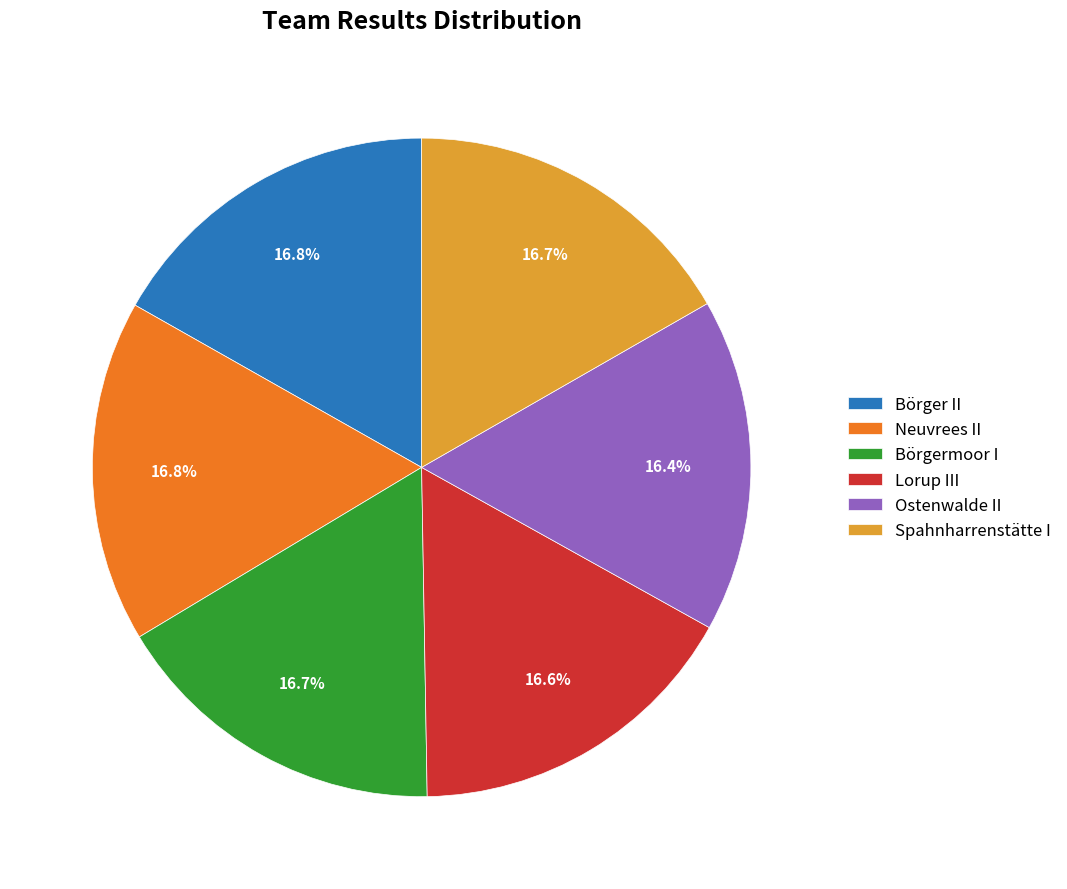

What portion of the pie excludes Neuvrees II?

83.2%